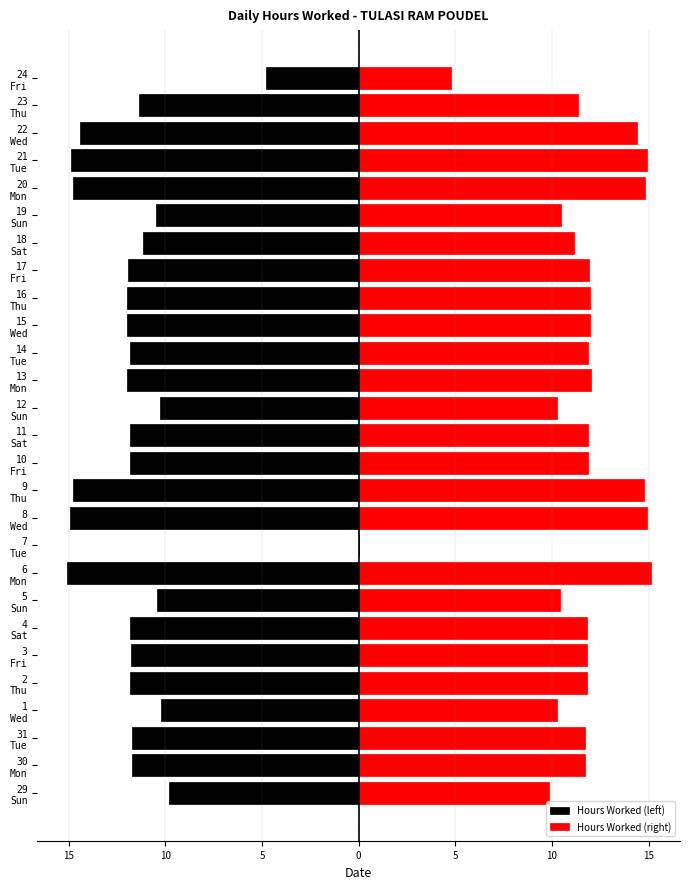

What is the difference between the Hours Worked (right) values at 1 Wed and 3 Fri?

1.6